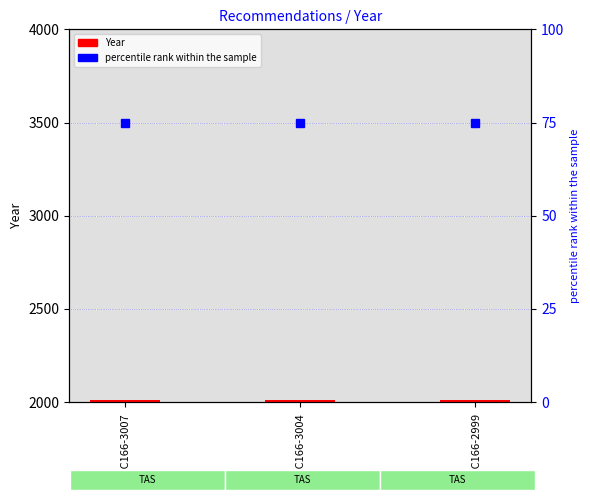

True or false: percentile rank within the sample has a value of 75 at REC166-3007.

True